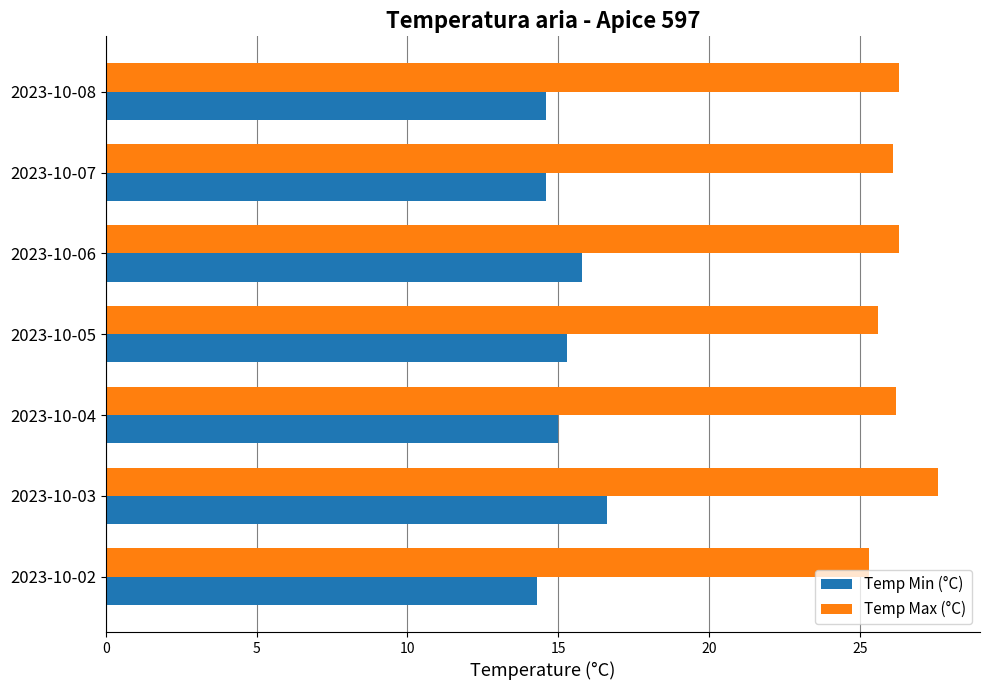

At which category is the sum across all series the highest?

2023-10-03